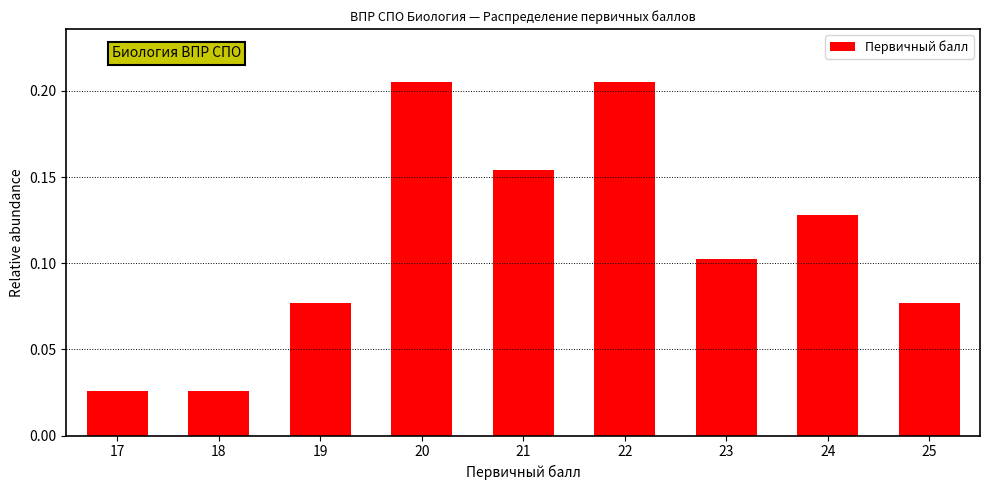

What is the height of the bar covering 16.5 to 17.5 on the x-axis? The values are not printed on the chart, so give them approximately, as read against the axis.

0.025